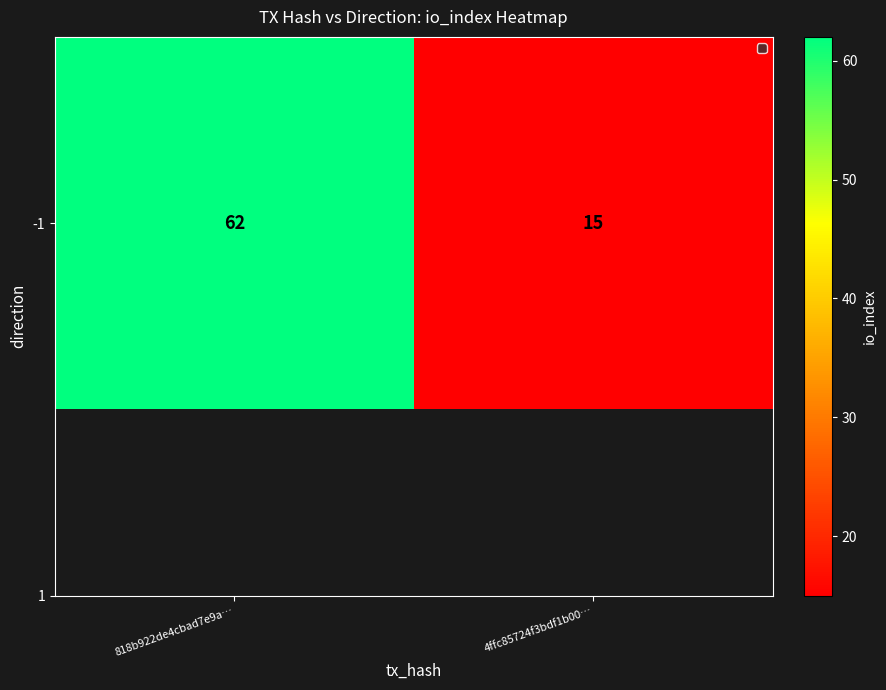

At which category does the chart reach its minimum across all series?

4ffc85724f3bdf1b00…